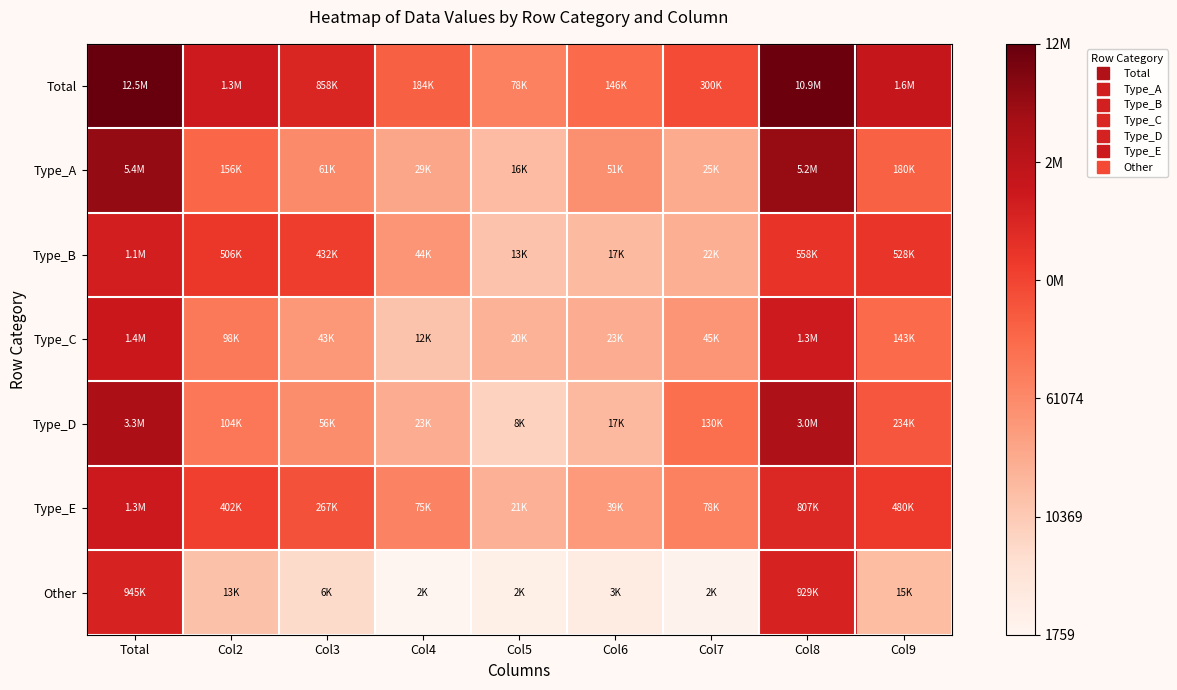

Reading left to right, extract all data points from this chart.

Total: Total=16.3	Col2=14.1	Col3=13.7	Col4=12.1	Col5=11.3	Col6=11.9	Col7=12.6	Col8=16.2	Col9=14.3
Type_A: Total=15.5	Col2=12.0	Col3=11.0	Col4=10.3	Col5=9.7	Col6=10.8	Col7=10.1	Col8=15.5	Col9=12.1
Type_B: Total=13.9	Col2=13.1	Col3=13.0	Col4=10.7	Col5=9.5	Col6=9.7	Col7=10.0	Col8=13.2	Col9=13.2
Type_C: Total=14.2	Col2=11.5	Col3=10.7	Col4=9.4	Col5=9.9	Col6=10.0	Col7=10.7	Col8=14.0	Col9=11.9
Type_D: Total=15.0	Col2=11.6	Col3=10.9	Col4=10.0	Col5=9.0	Col6=9.7	Col7=11.8	Col8=14.9	Col9=12.4
Type_E: Total=14.1	Col2=12.9	Col3=12.5	Col4=11.2	Col5=10.0	Col6=10.6	Col7=11.3	Col8=13.6	Col9=13.1
Other: Total=13.8	Col2=9.5	Col3=8.8	Col4=7.5	Col5=7.8	Col6=8.0	Col7=7.6	Col8=13.7	Col9=9.6